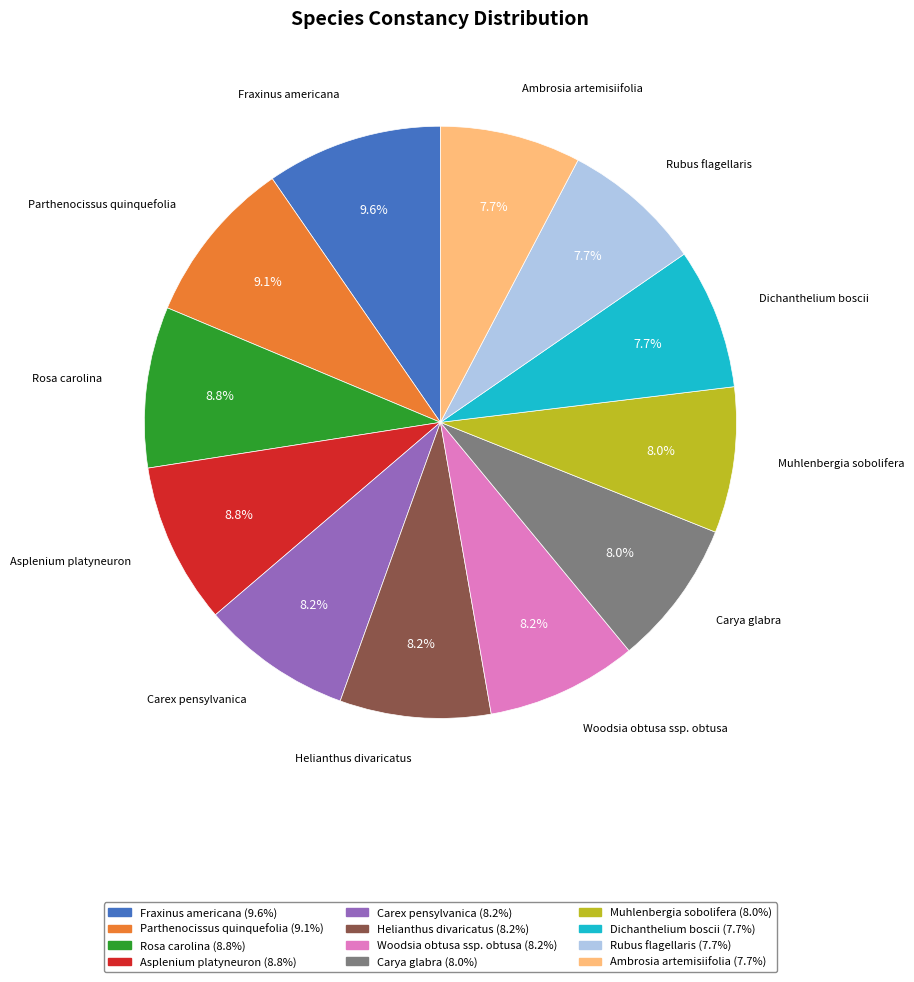

To the nearest percent, what percentage of the pie is Carex pensylvanica?

8%